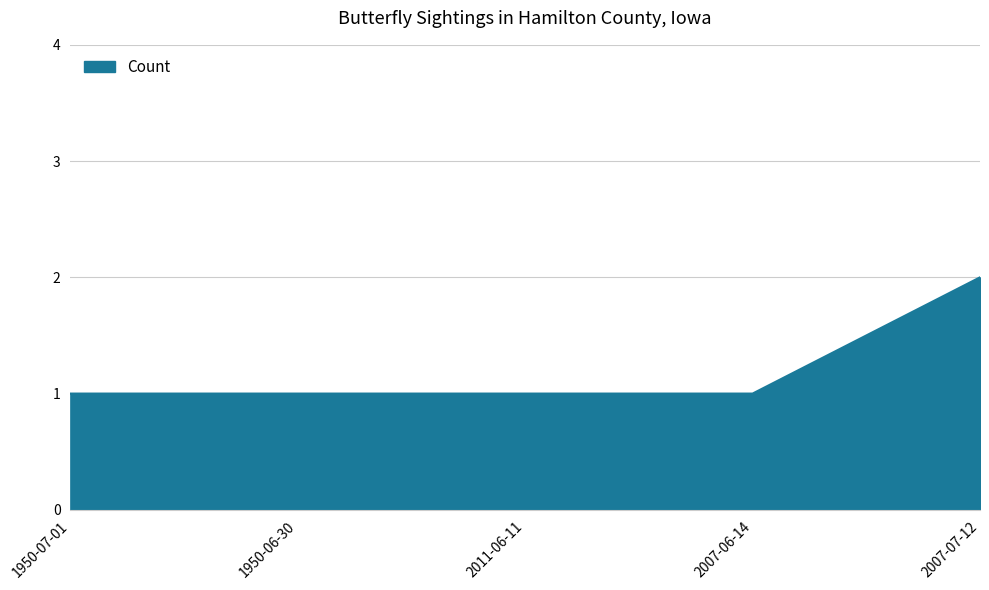

What is the ratio of the value at 1950-06-30 to the value at 2007-07-12?

0.5